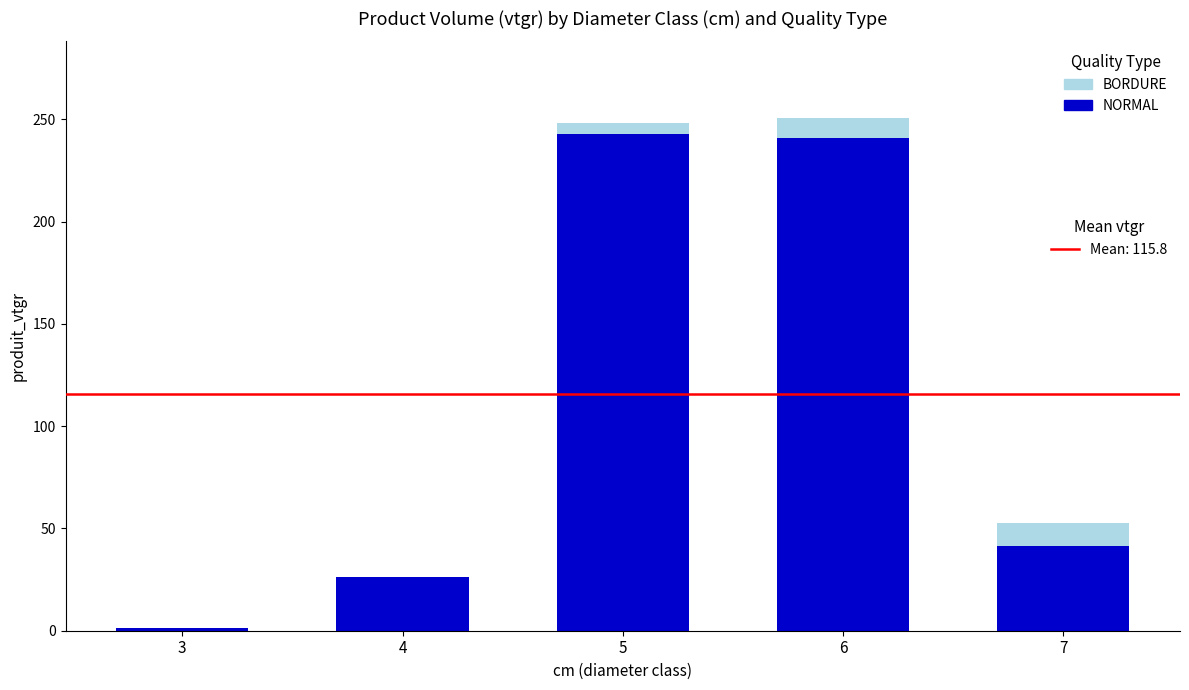

Are the bars grouped side by side (vs. stacked)?

No